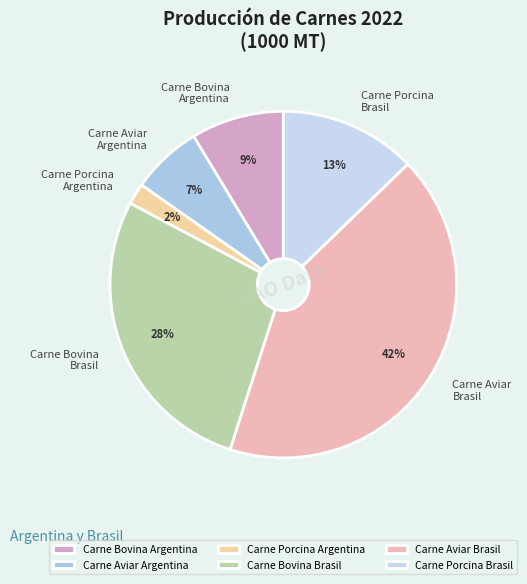

True or false: Carne Aviar Brasil accounts for 42% of the total.

True